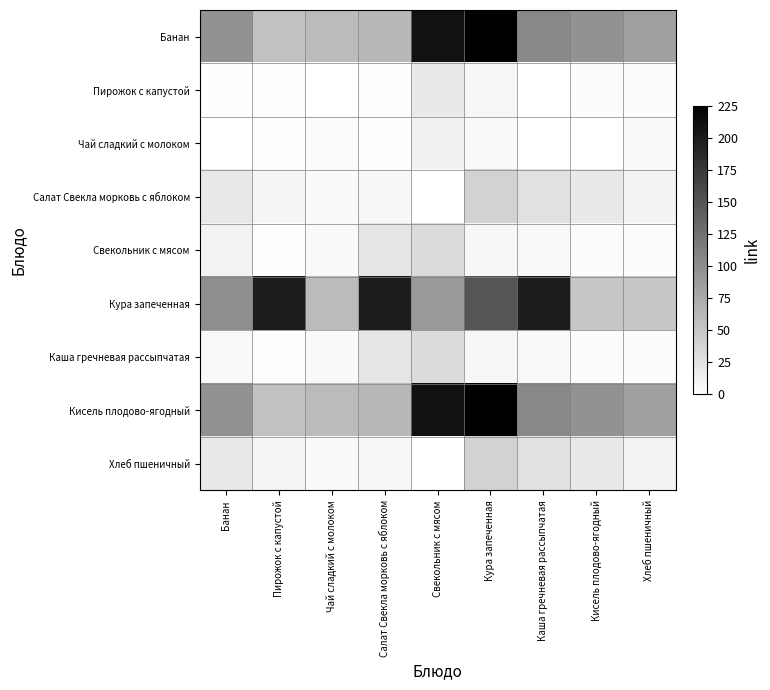

What is the maximum value shown in the chart?

225.0